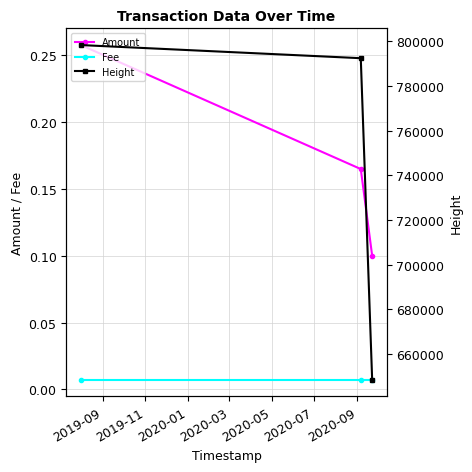

Which series has the largest range (max minus min)?

Height